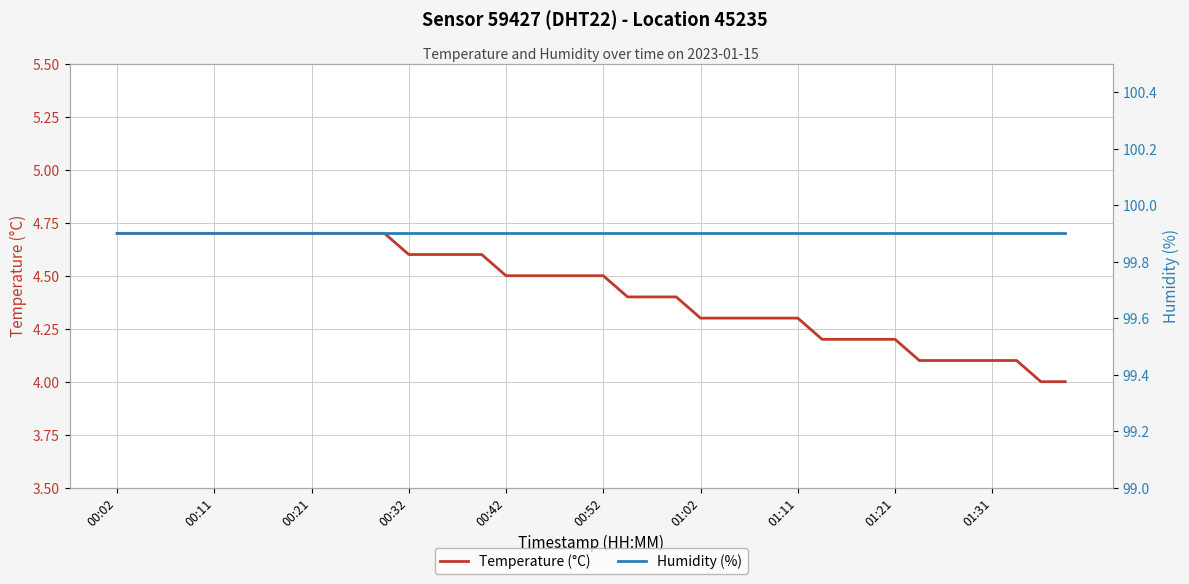

What is the minimum value for Temperature (°C)?

4.0